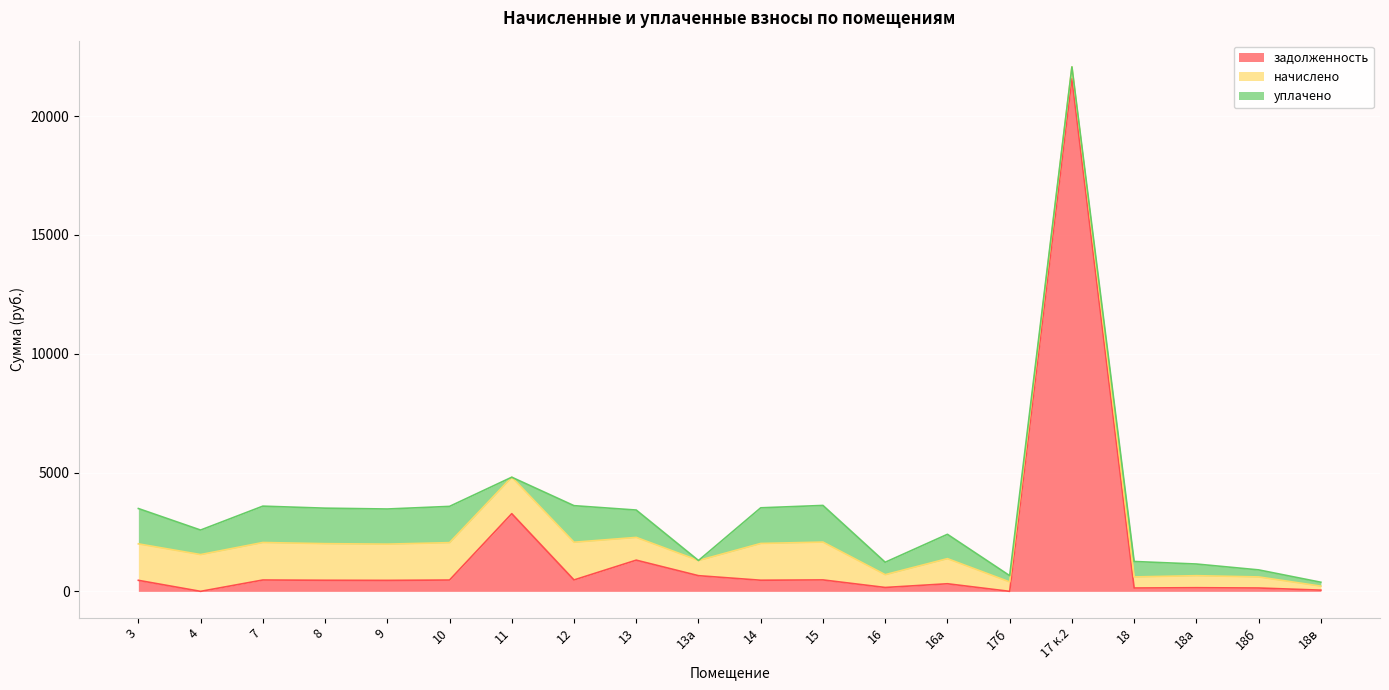

Rank the series by their maximum value, from lowest to highest.

уплачено, начислено, задолженность